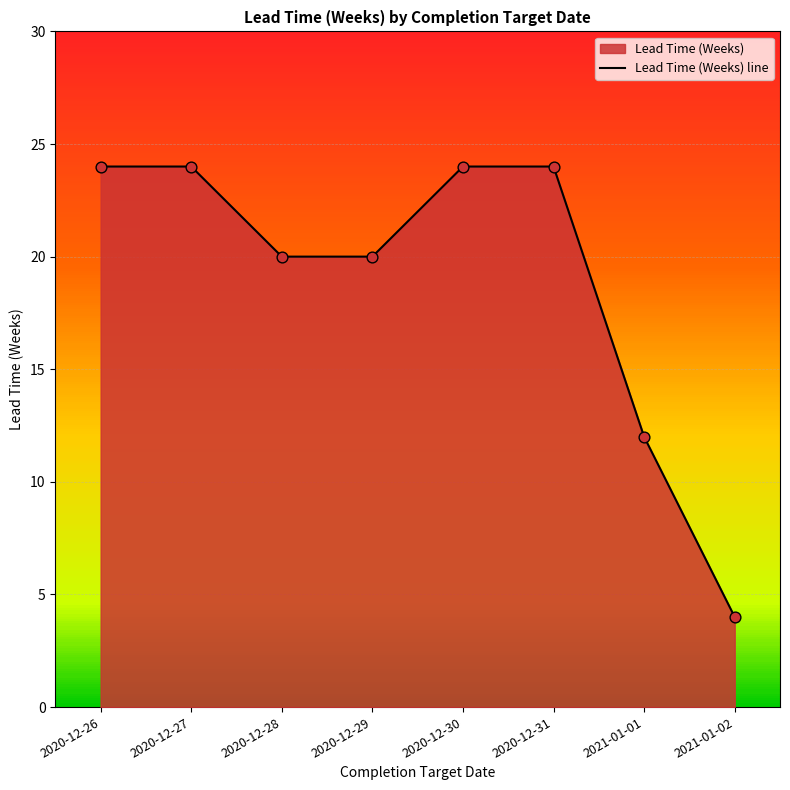

What is the change in value from 2020-12-30 to 2021-01-01?

-12